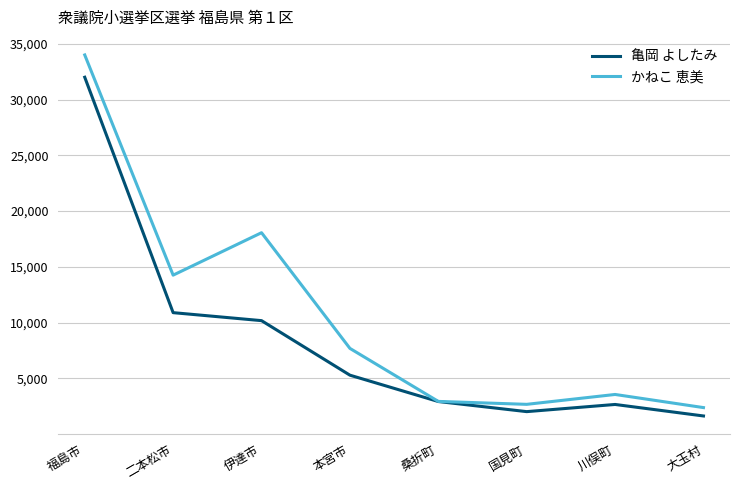

Count the number of categories in the chart.

8